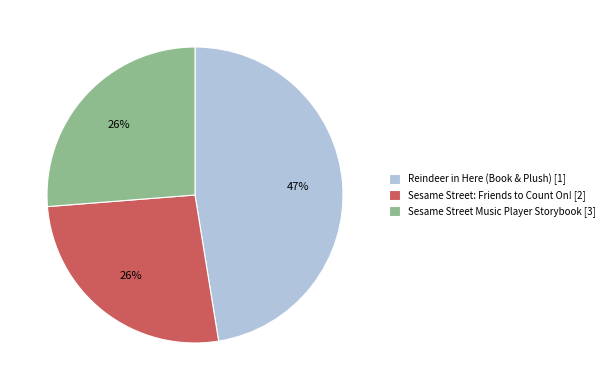

What is the ratio of the value at Sesame Street: Friends to Count On! to the value at Reindeer in Here (Book & Plush)?

0.6